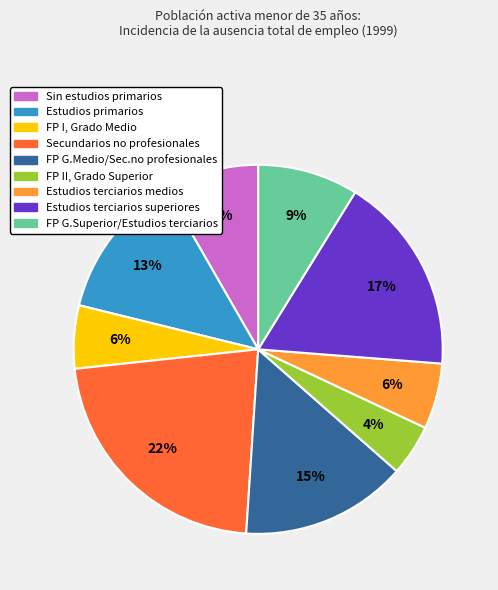

Is it true that FP G.Medio/Sec.no profesionales is 2% of the pie?

False